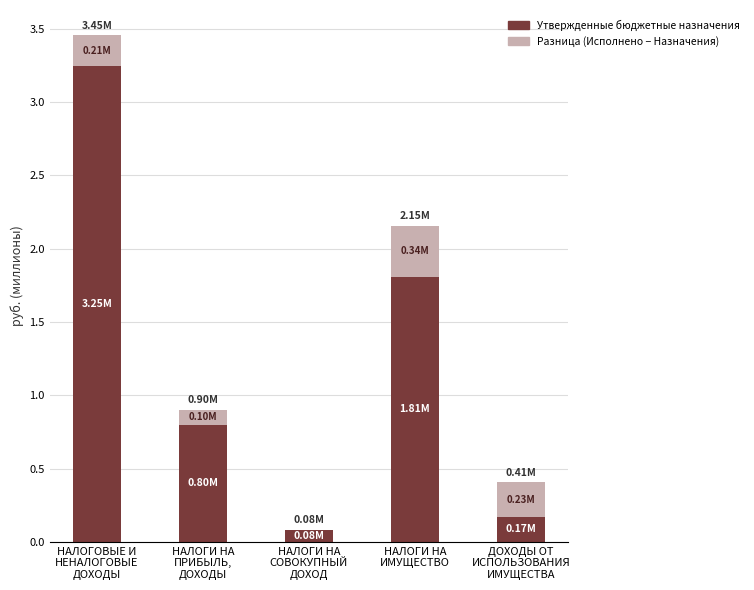

Between НАЛОГИ НА
ПРИБЫЛЬ,
ДОХОДЫ and ДОХОДЫ ОТ
ИСПОЛЬЗОВАНИЯ
ИМУЩЕСТВА, which series saw the biggest shift?

Утвержденные бюджетные назначения